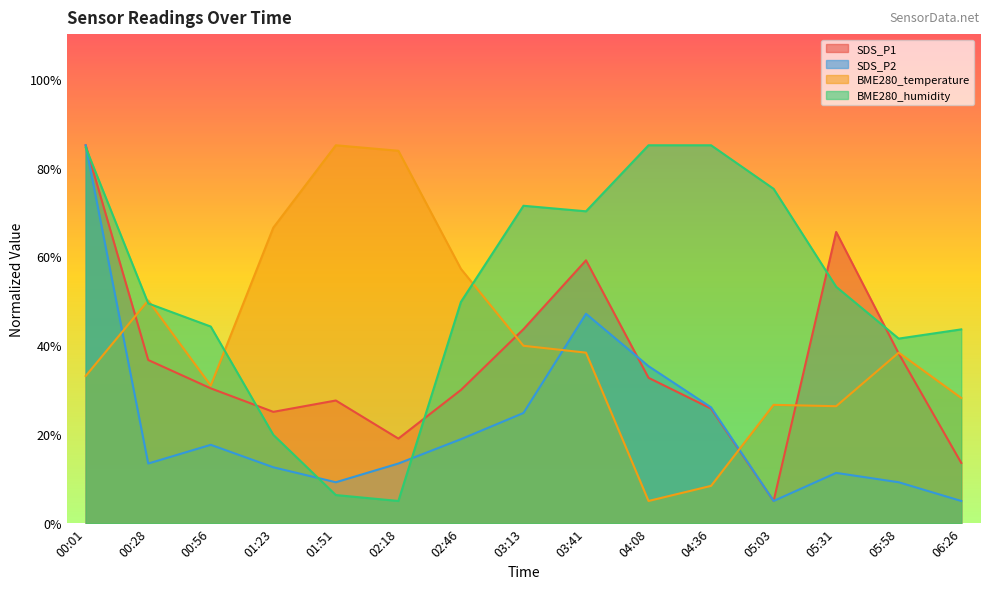

Which series has the largest range (max minus min)?

SDS_P1